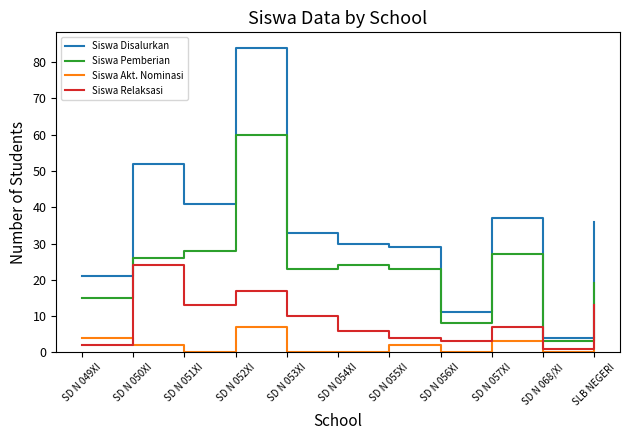

Does the chart display data point markers on the line(s)?

No